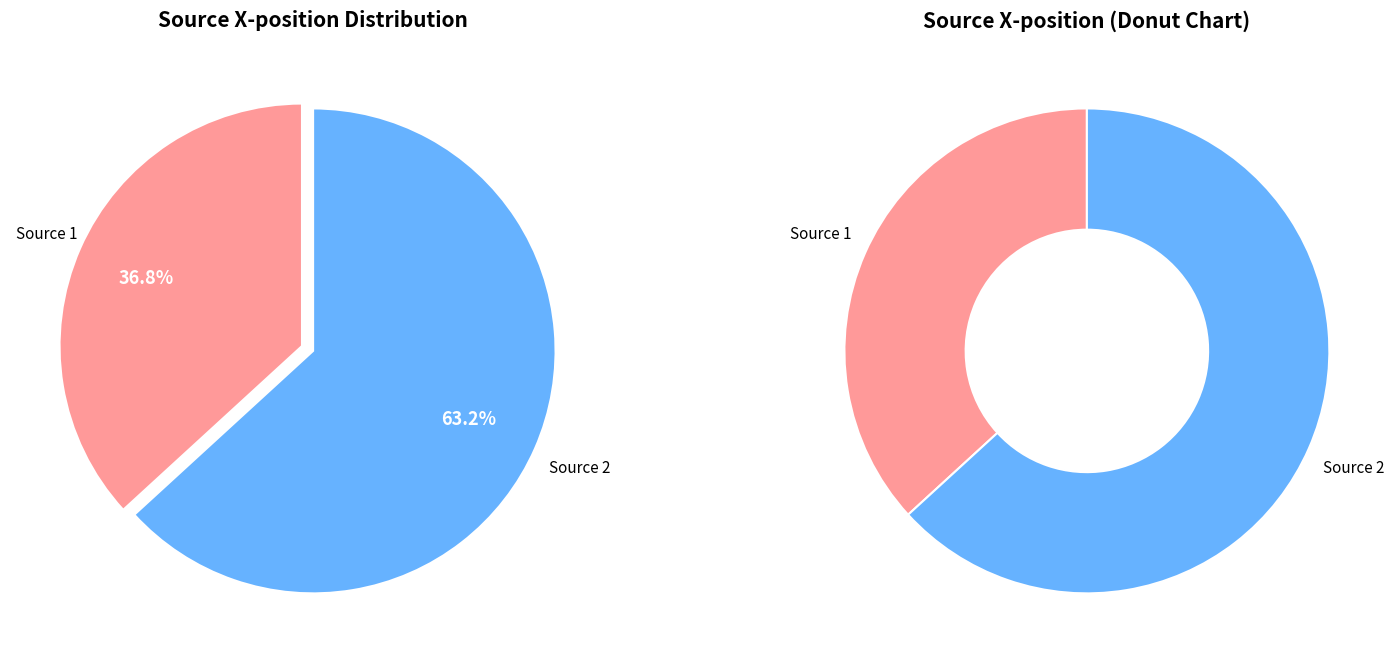

What percentage do 1 and 2 together represent?

100.0%